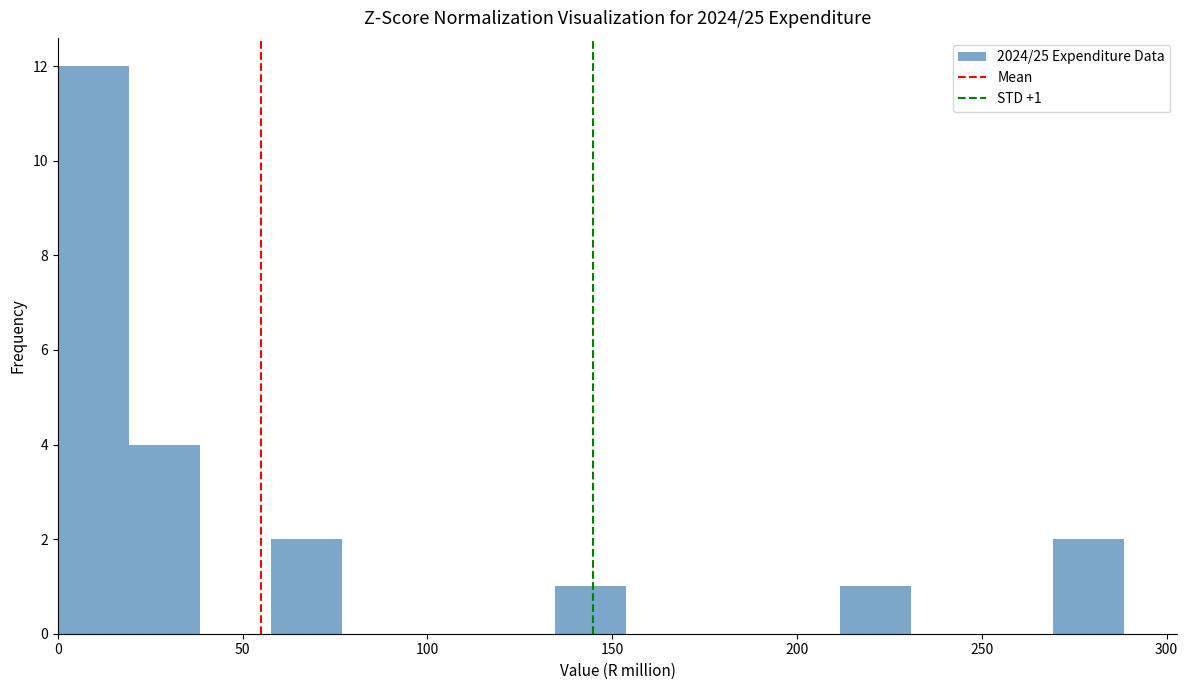

Around what value on the x-axis is the tallest bar? Give the approximate position of its centre, as read against the axis.

10